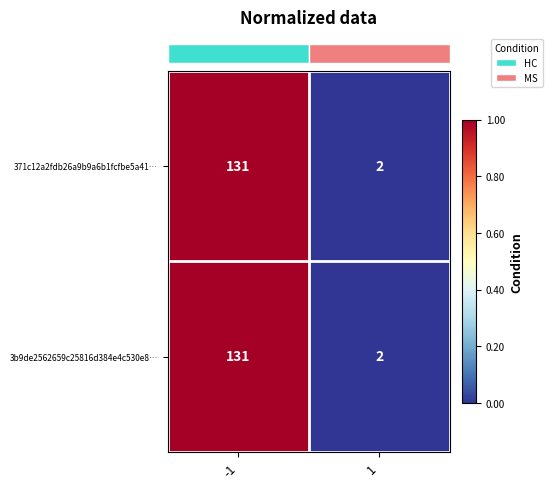

At which category is the sum across all series the highest?

-1